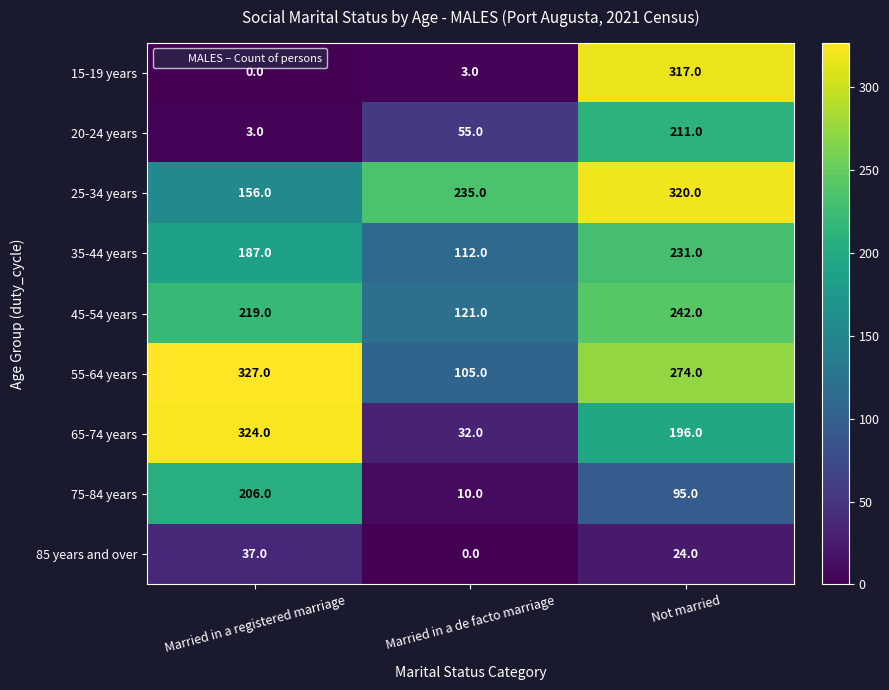

What is the difference between the highest and lowest values at Married in a de facto marriage?

235